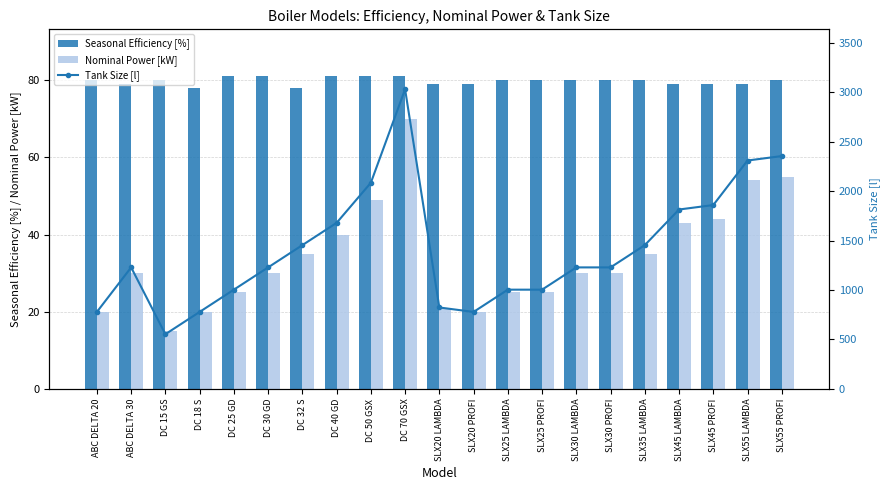

At which category is the sum across all series the highest?

DC 70 GSX